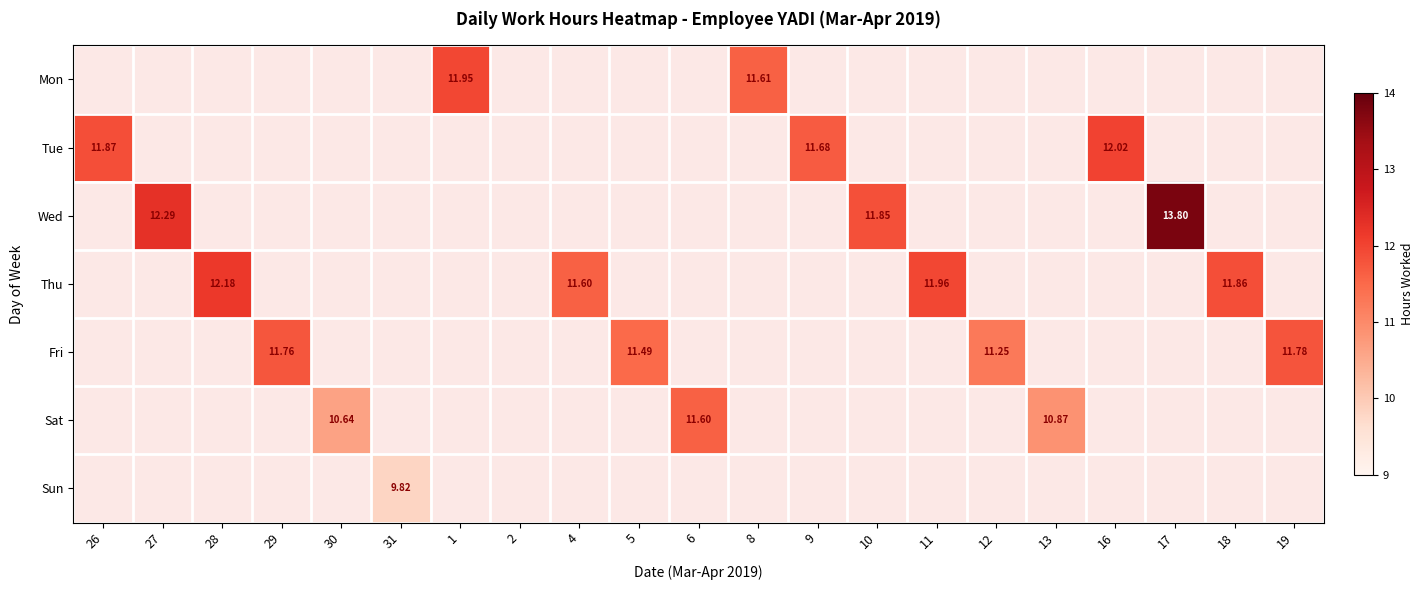

Which category has the highest value across all series?

17